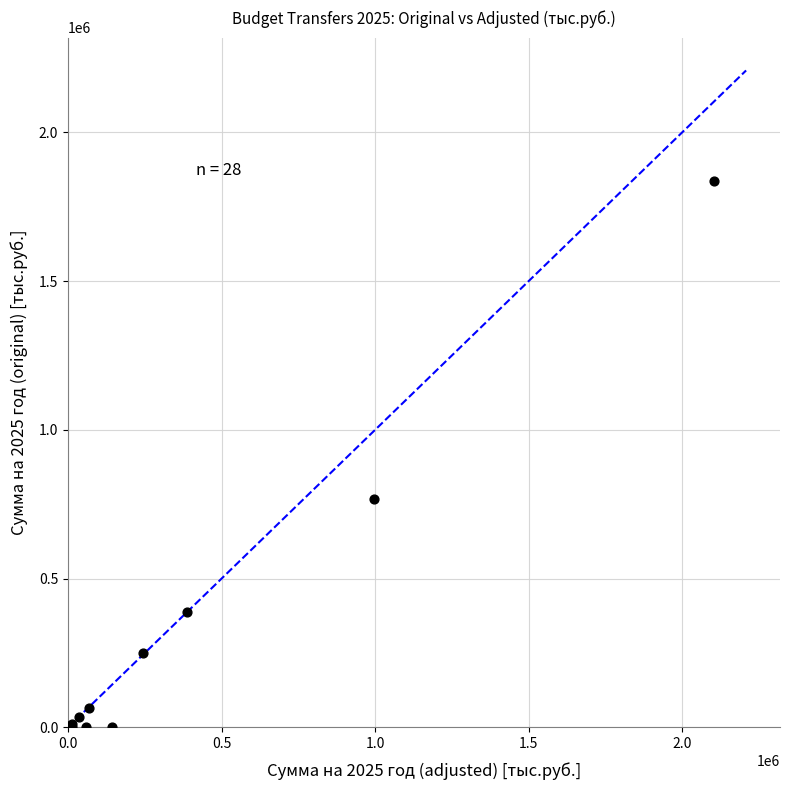

What Y value in the scatter plot is closest to 917413?

768825